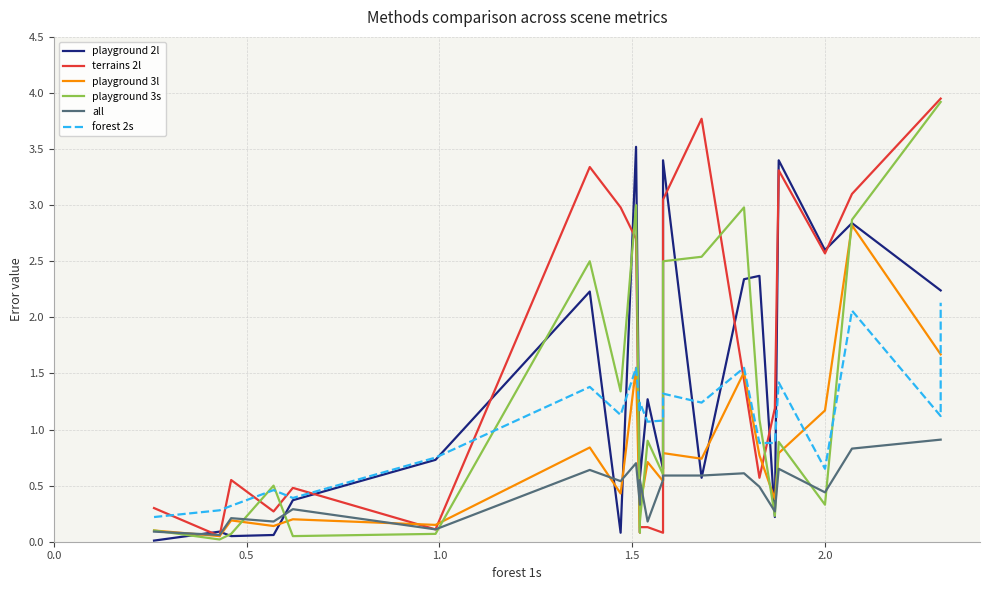

Rank the series by their maximum value, from lowest to highest.

all, forest 2s, playground 3l, playground 2l, playground 3s, terrains 2l